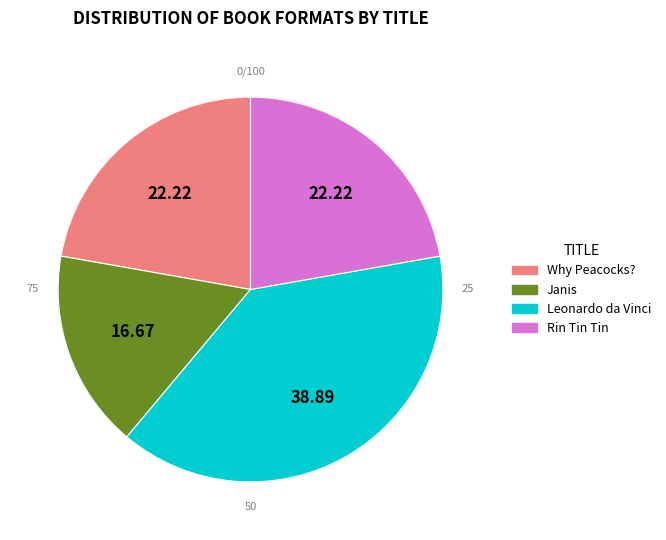

Is there a majority slice in this chart?

No